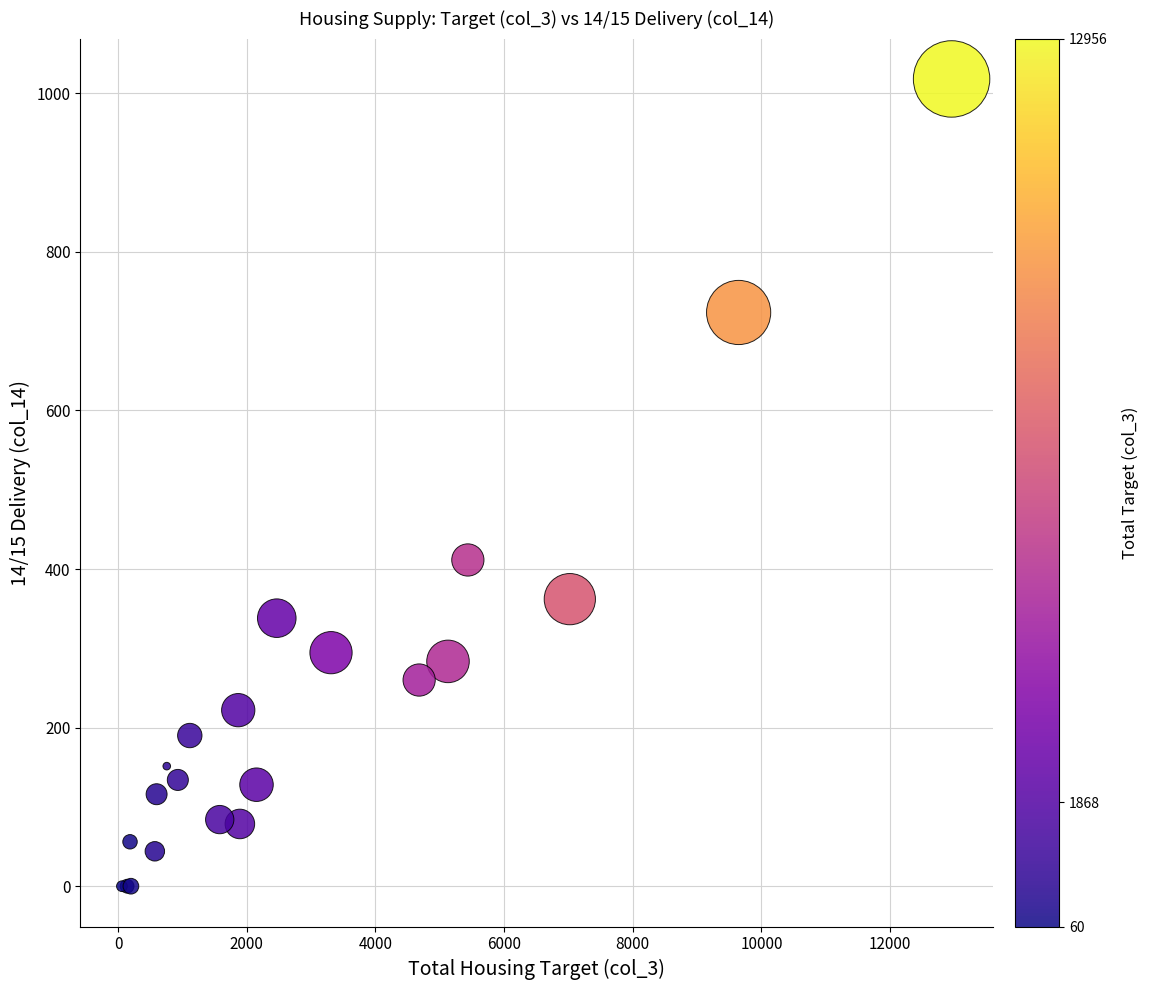

What Y value in the scatter plot is closest to 509?

411.4